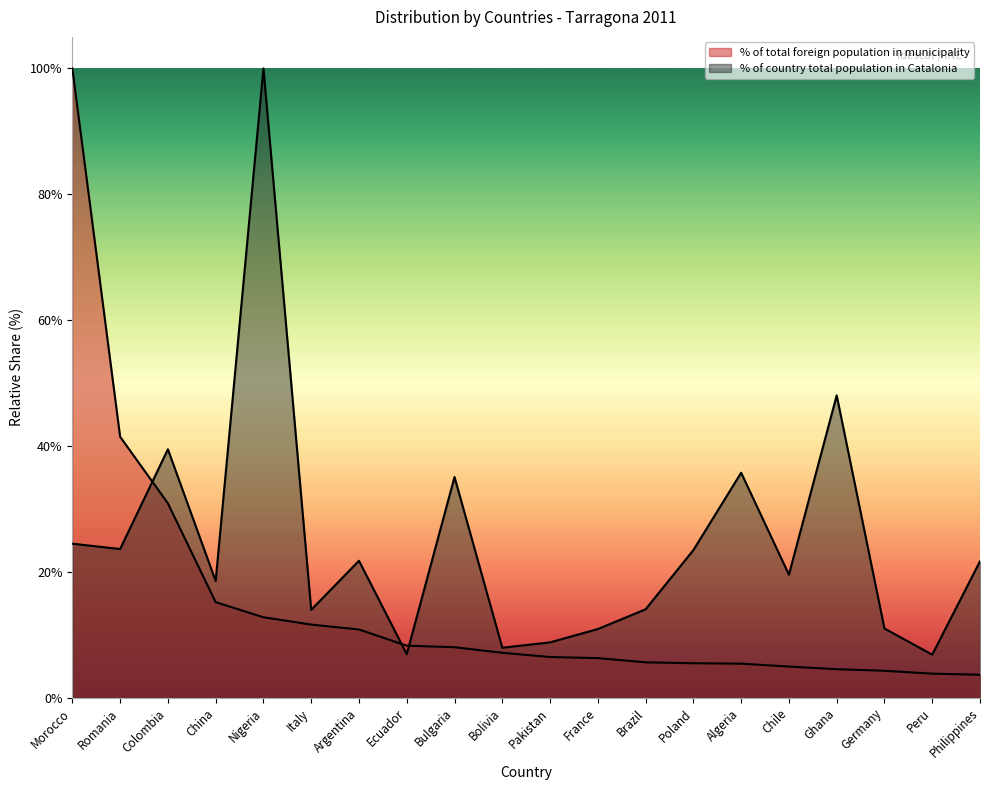

Is it true that % of country total population in Catalonia equals 7.8 at Romania?

False